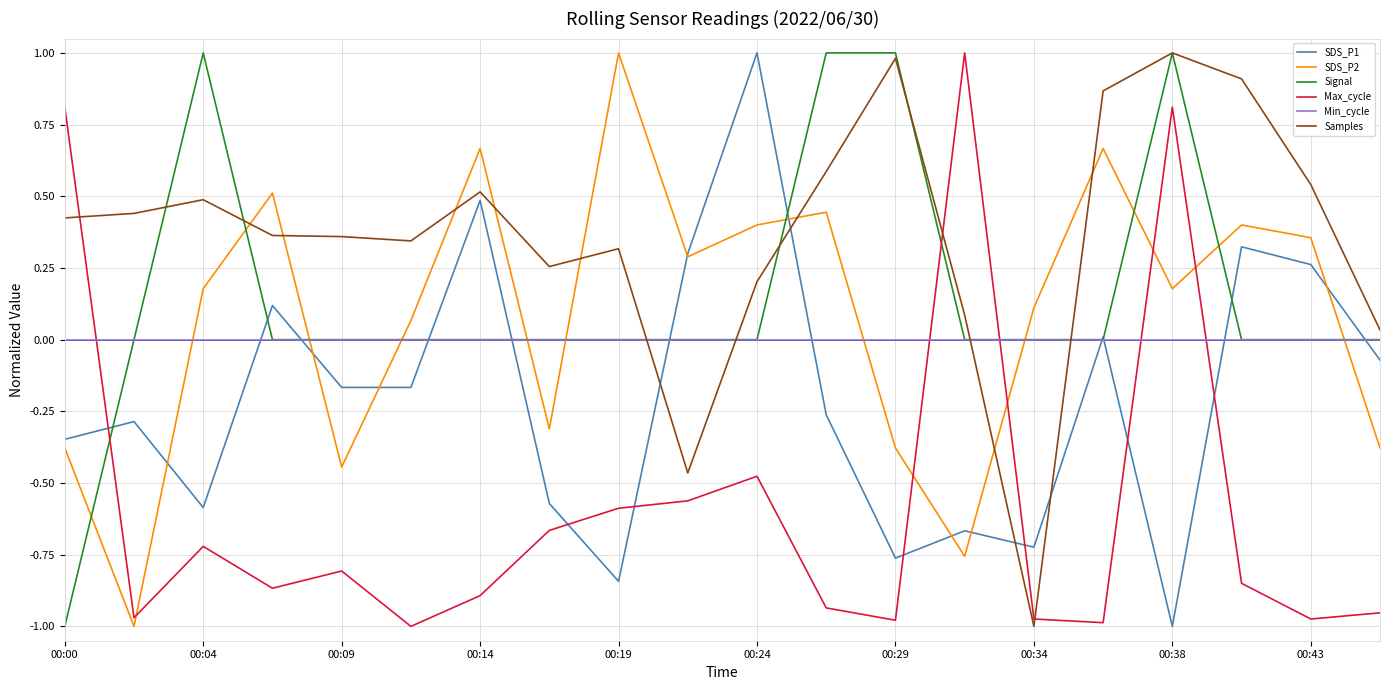

Which series has the largest total across all categories?

Samples